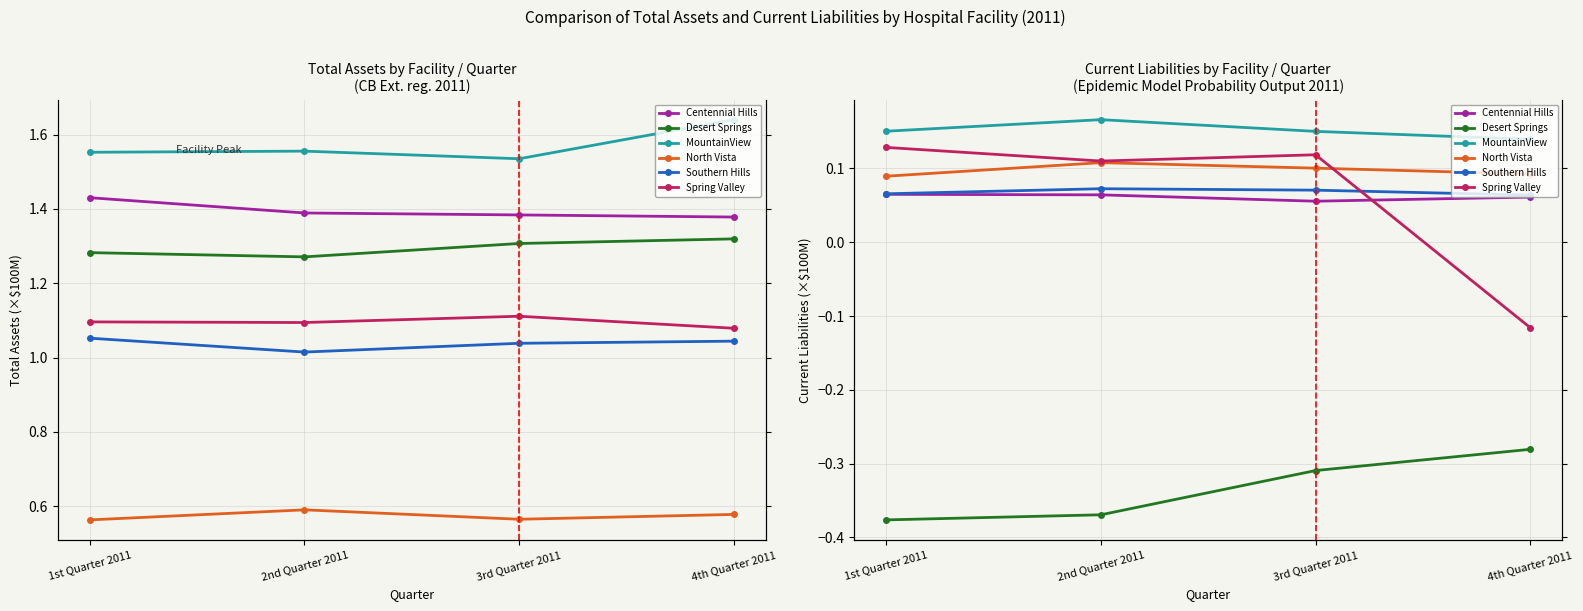

What are all the series names shown in the legend?

Centennial Hills, Desert Springs, MountainView, North Vista, Southern Hills, Spring Valley